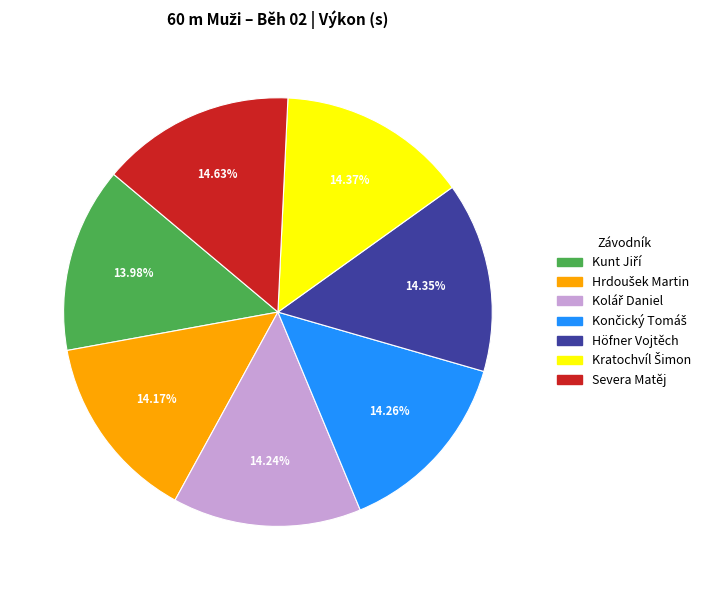

Is there a majority slice in this chart?

No